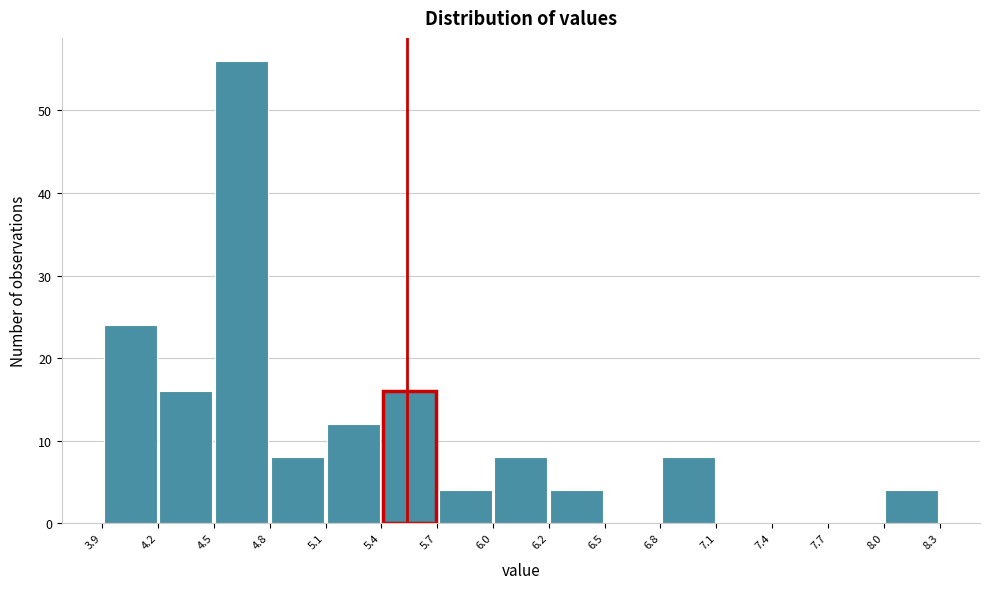

Reading left to right, transcribe this chart: for each bar, give the range it covers on the x-axis and its height. The values are not printed on the chart, so give them approximately, as read against the axis.

3.9 to 4.2: 24
4.2 to 4.5: 16
4.5 to 4.8: 56
4.8 to 5.1: 8
5.1 to 5.4: 12
5.4 to 5.7: 16
5.7 to 6.0: 4
6.0 to 6.2: 8
6.2 to 6.5: 4
6.5 to 6.8: 0
6.8 to 7.1: 8
7.1 to 7.4: 0
7.4 to 7.7: 0
7.7 to 8.0: 0
8.0 to 8.3: 4